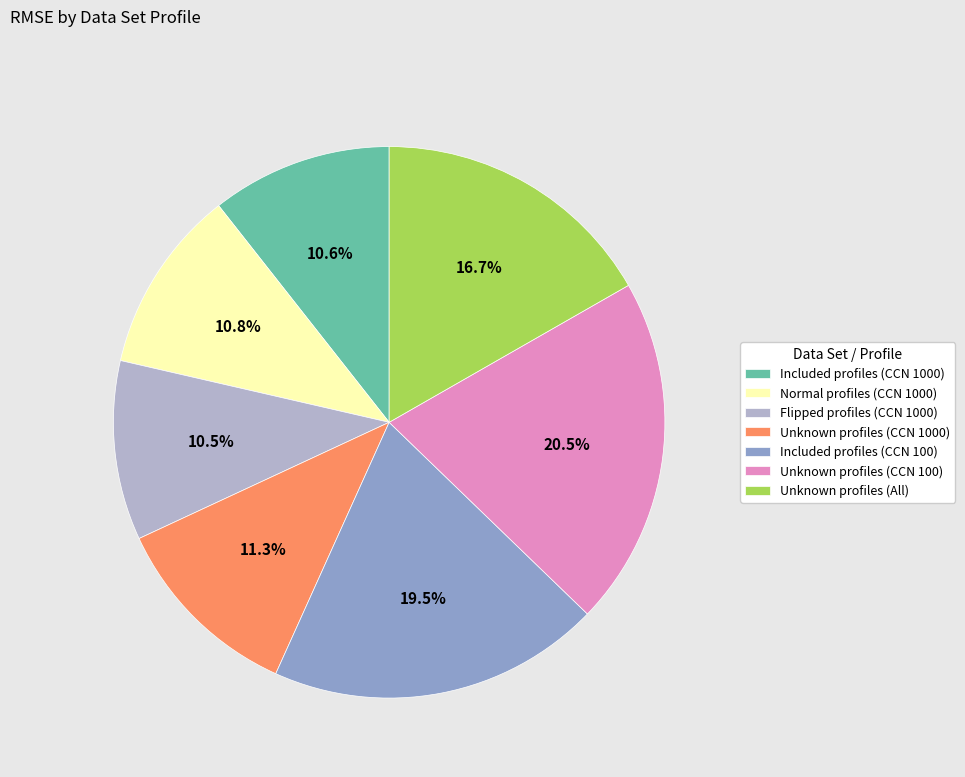

Is Included profiles (CCN 1000) the majority of the pie?

No